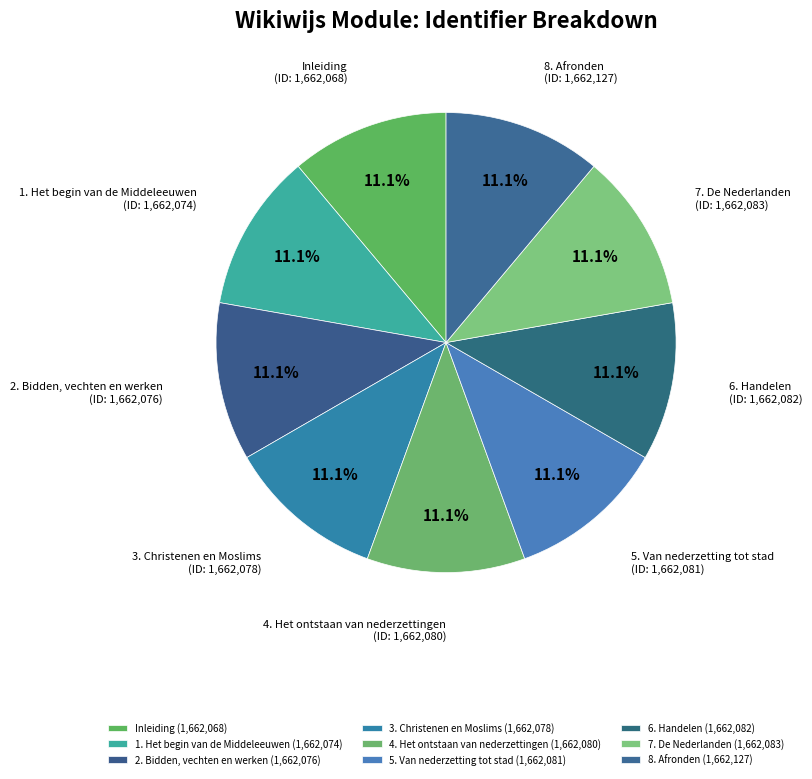

Do 8. Afronden and 6. Handelen together represent more than half of the pie?

No